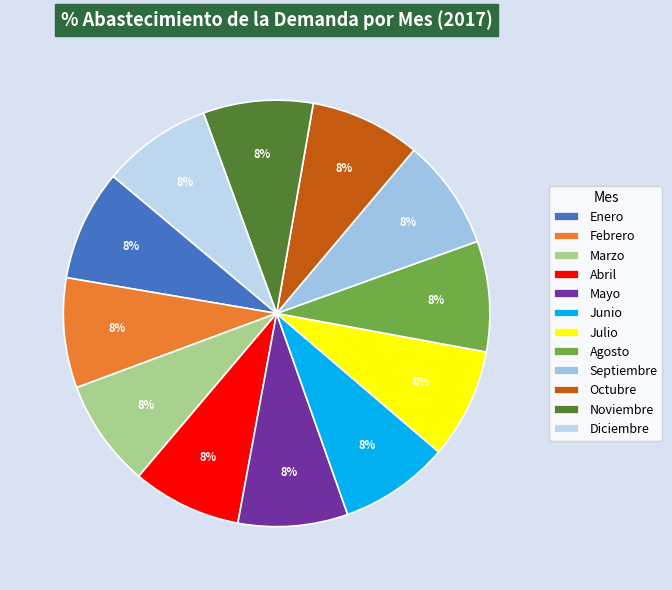

What percentage is the Julio slice, to the nearest percent?

8%